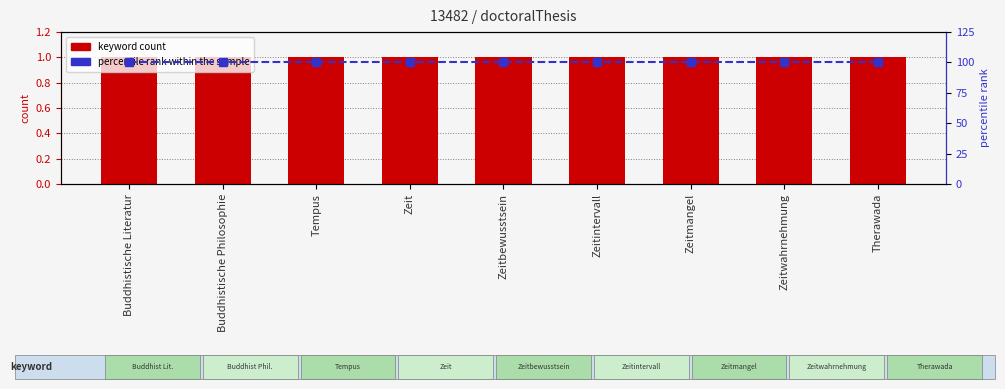

At which label does keyword count reach its minimum?

Buddhistische Literatur